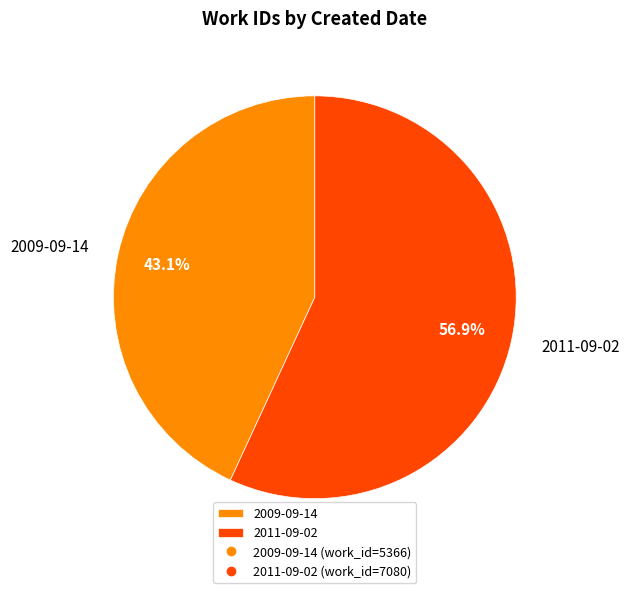

Count the number of slices in the pie.

2